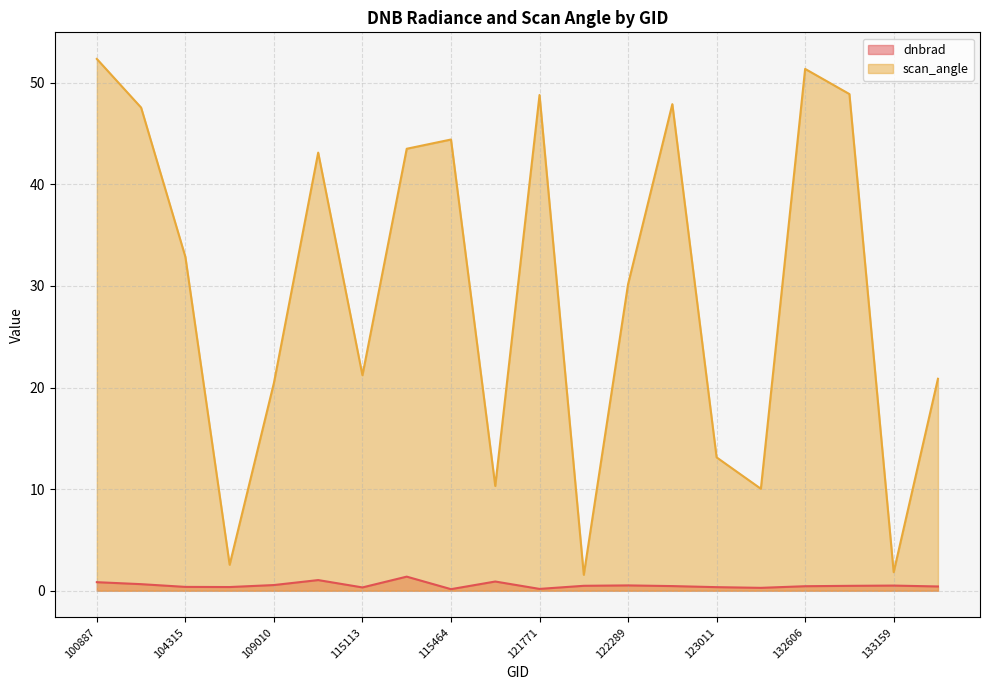

True or false: scan_angle and dnbrad intersect in this chart.

False